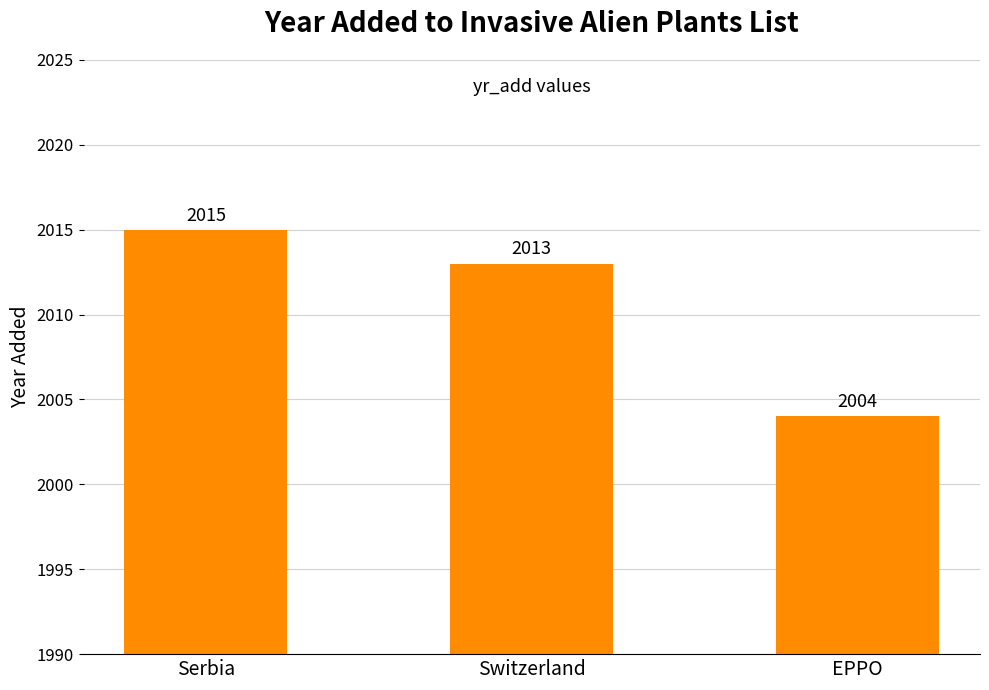

What value does the data have at EPPO?

2004